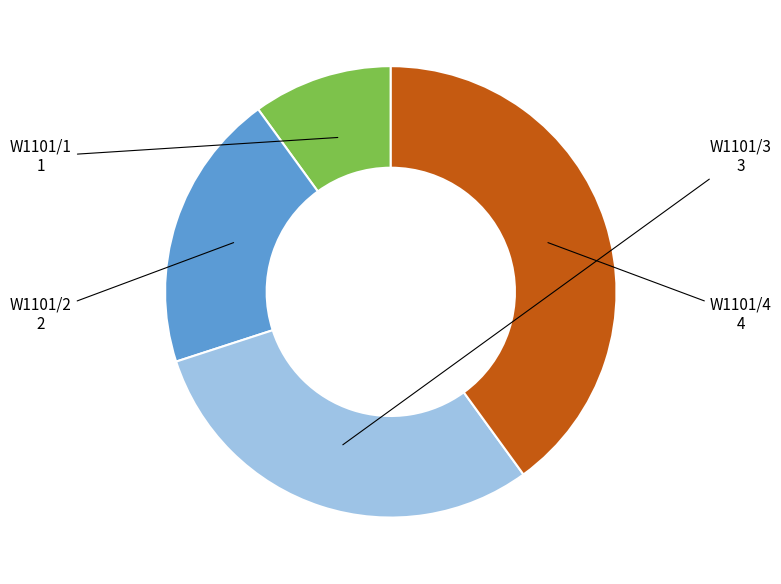

What is the smallest slice in the pie chart?

W1101/1